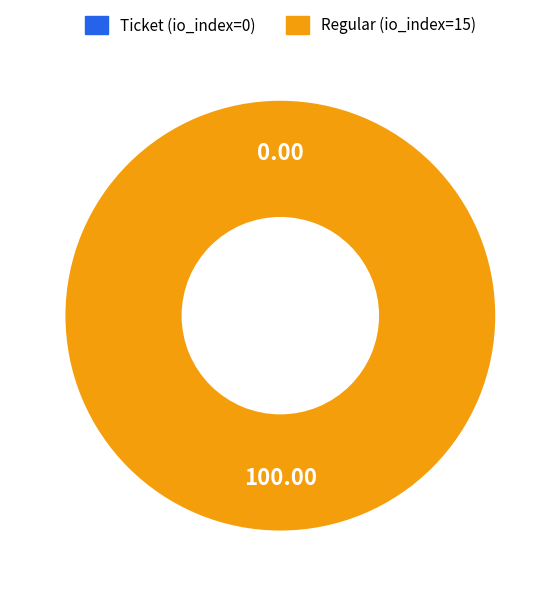

Count the number of slices in the pie.

2